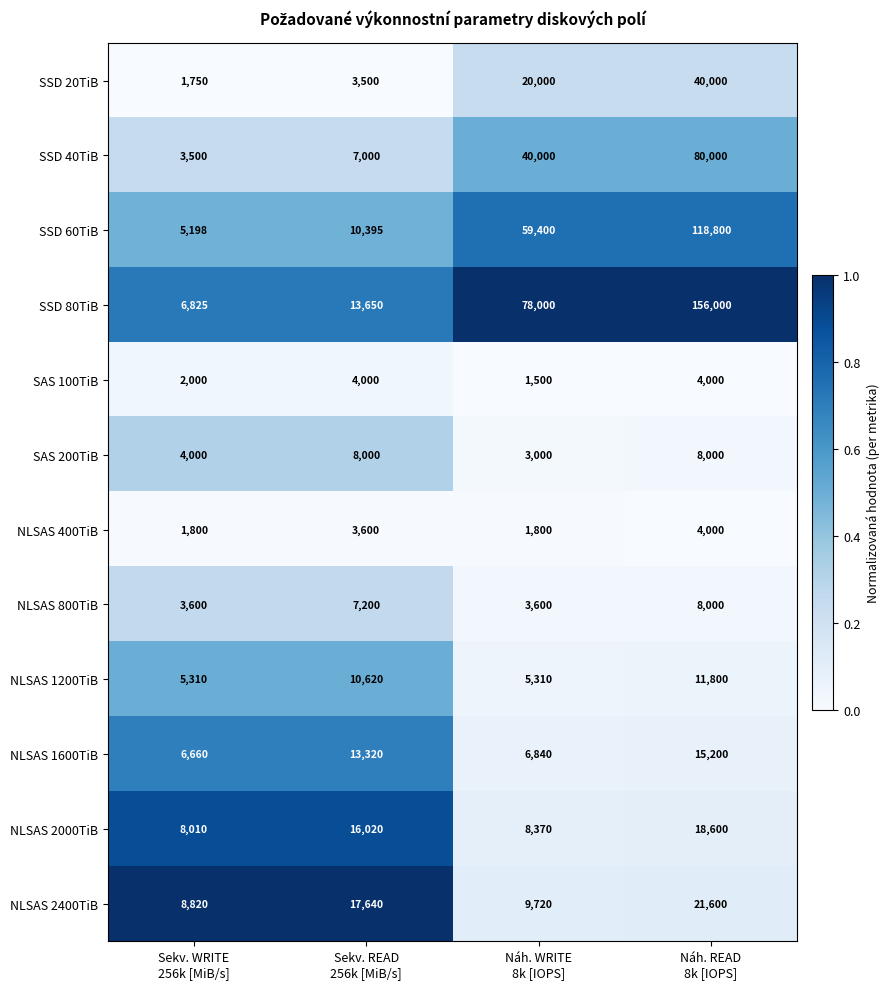

What is the greatest value displayed?

156000